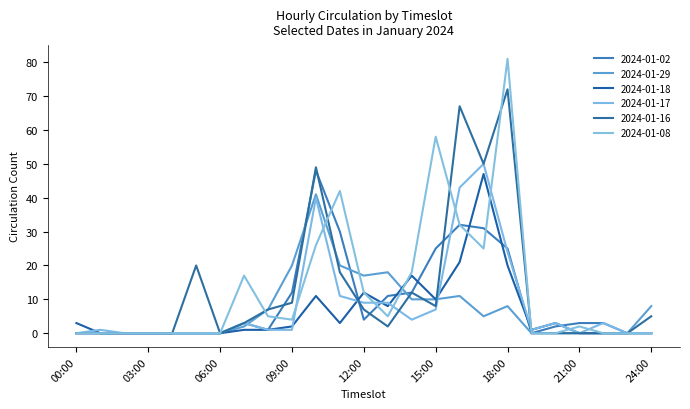

Rank the categories by 2024-01-17 value from lowest to highest.

00:00, 02:00, 03:00, 04:00, 05:00, 06:00, 21:00, 23:00, 24:00, 01:00, 08:00, 09:00, 19:00, 07:00, 20:00, 22:00, 14:00, 15:00, 12:00, 13:00, 11:00, 18:00, 10:00, 16:00, 17:00